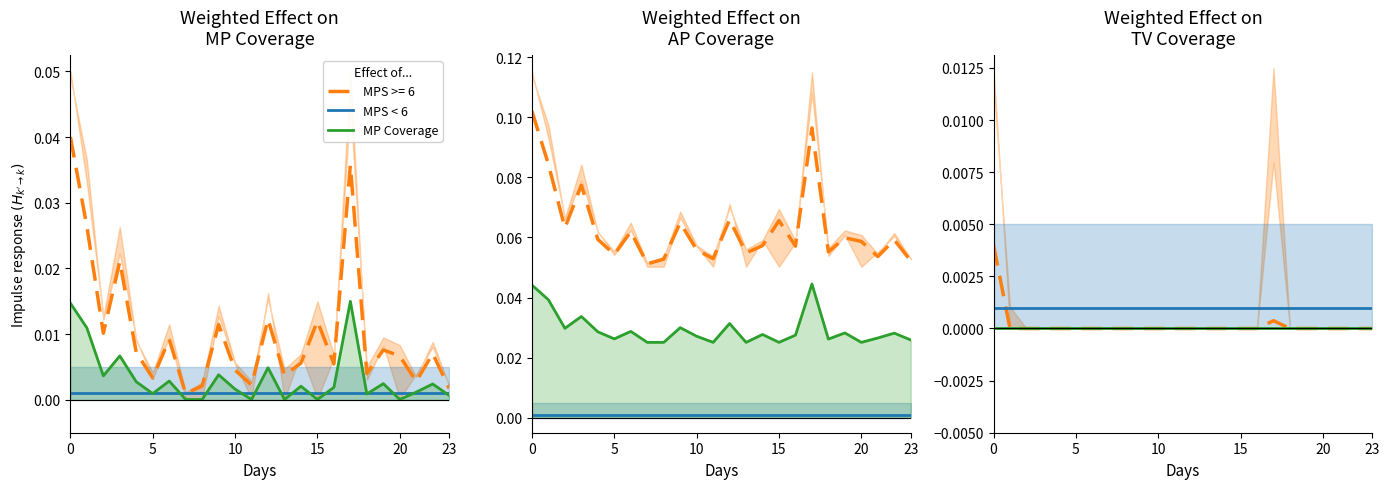

The MPS < 6 series shows 0.0 at 16. True or false?

True